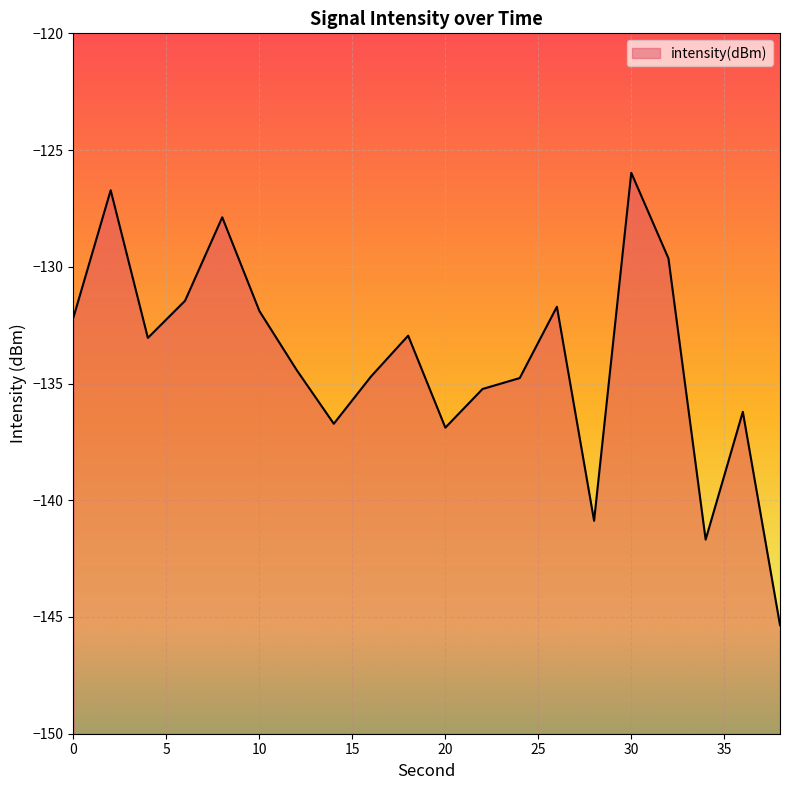

Which label corresponds to the smallest value in the chart?

38